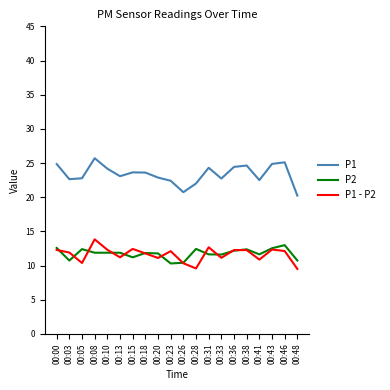

Is the value of P2 at 00:31 greater than the value of P1 - P2 at 00:31?

No